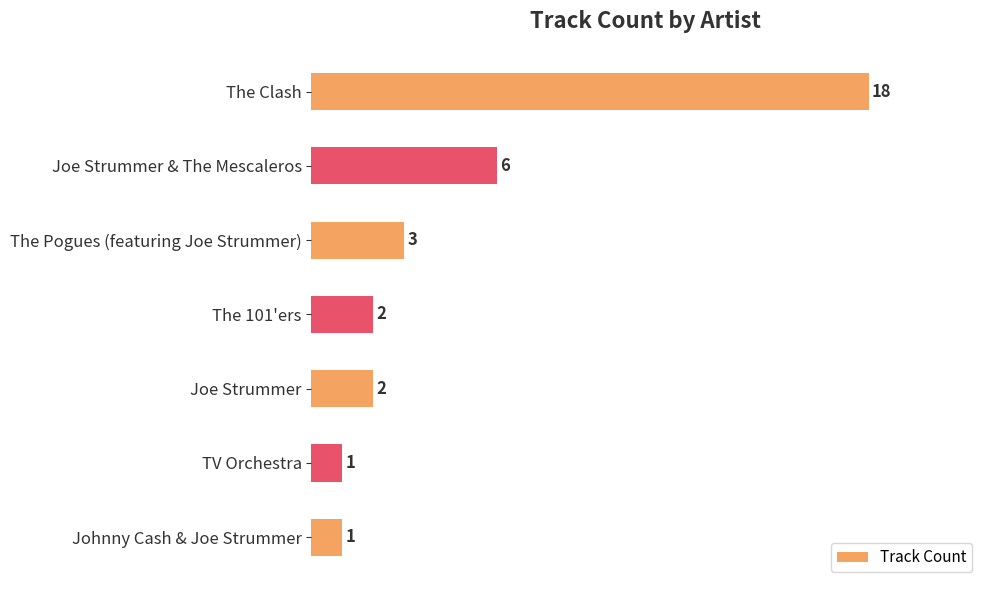

Is it true that the value at The 101'ers is 2?

True